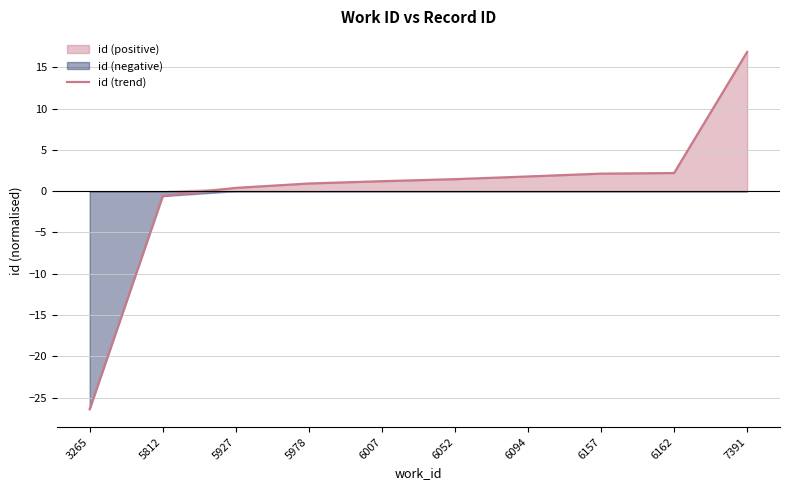

What is the value of the 3rd point from the left?

0.4